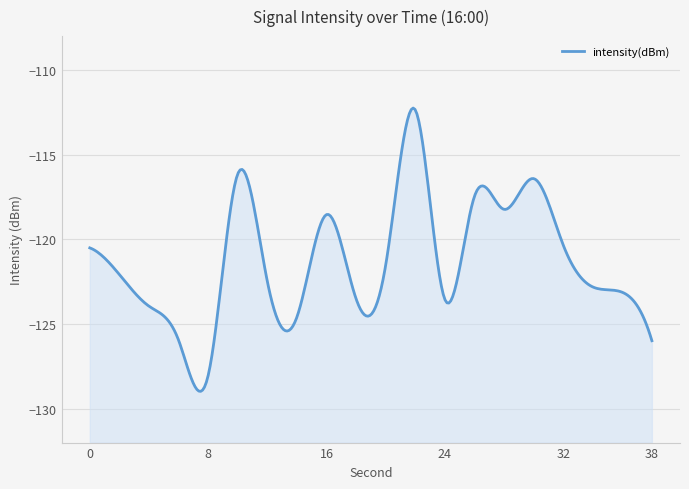

Reading right to left, what are all the values shown in this chart?

-126.0	-123.1	-122.8	-120.3	-116.4	-118.2	-117.5	-123.5	-112.3	-121.5	-123.5	-118.5	-124.6	-122.5	-116.1	-128.0	-125.9	-123.9	-122.1	-120.5